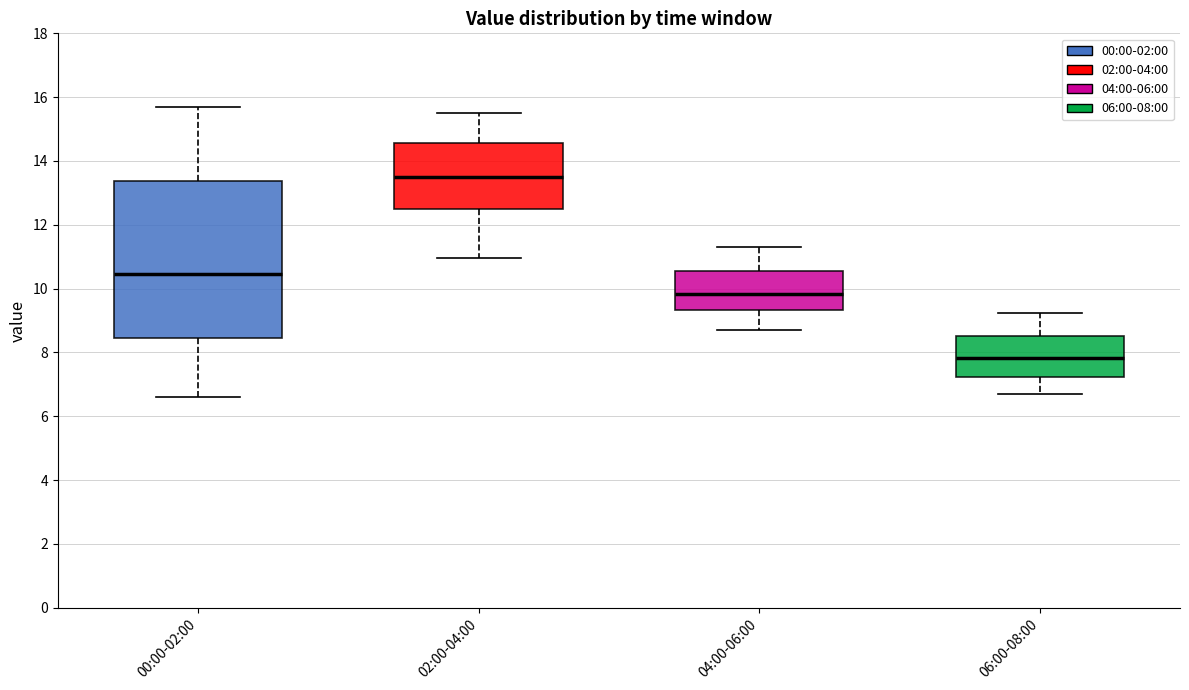

Reading left to right, transcribe this box plot: for each box, give where its median line is, the range the box spans, and where its two whiskers end, as read against the y-axis. The values are not printed on the chart, so give them approximately, as read against the axis.

00:00-02:00: median 10.4, box 8.4 to 13.4, whiskers 6.6 to 15.6
02:00-04:00: median 13.6, box 12.4 to 14.6, whiskers 11.0 to 15.6
04:00-06:00: median 9.8, box 9.4 to 10.6, whiskers 8.8 to 11.4
06:00-08:00: median 7.8, box 7.2 to 8.6, whiskers 6.8 to 9.2